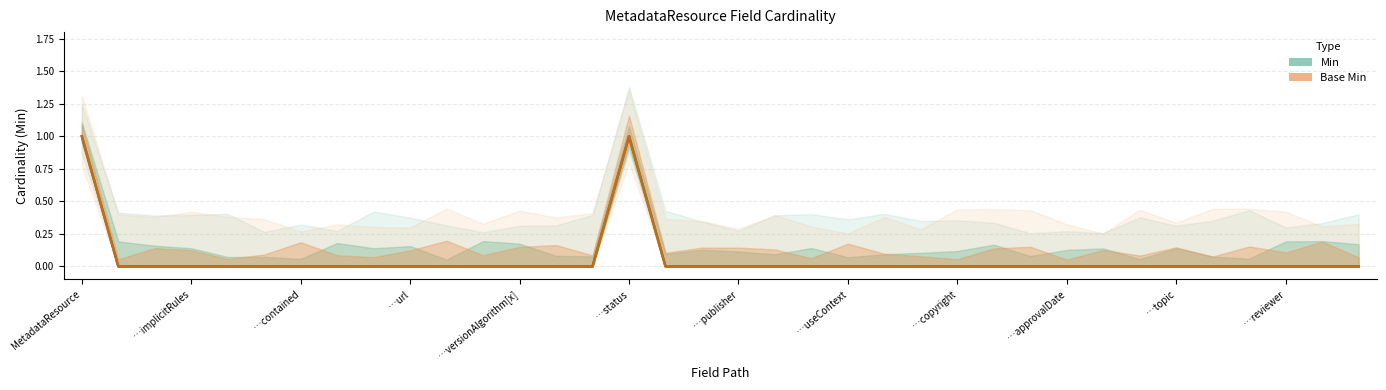

Where is Min nearest to the value 0?

…implicitRules